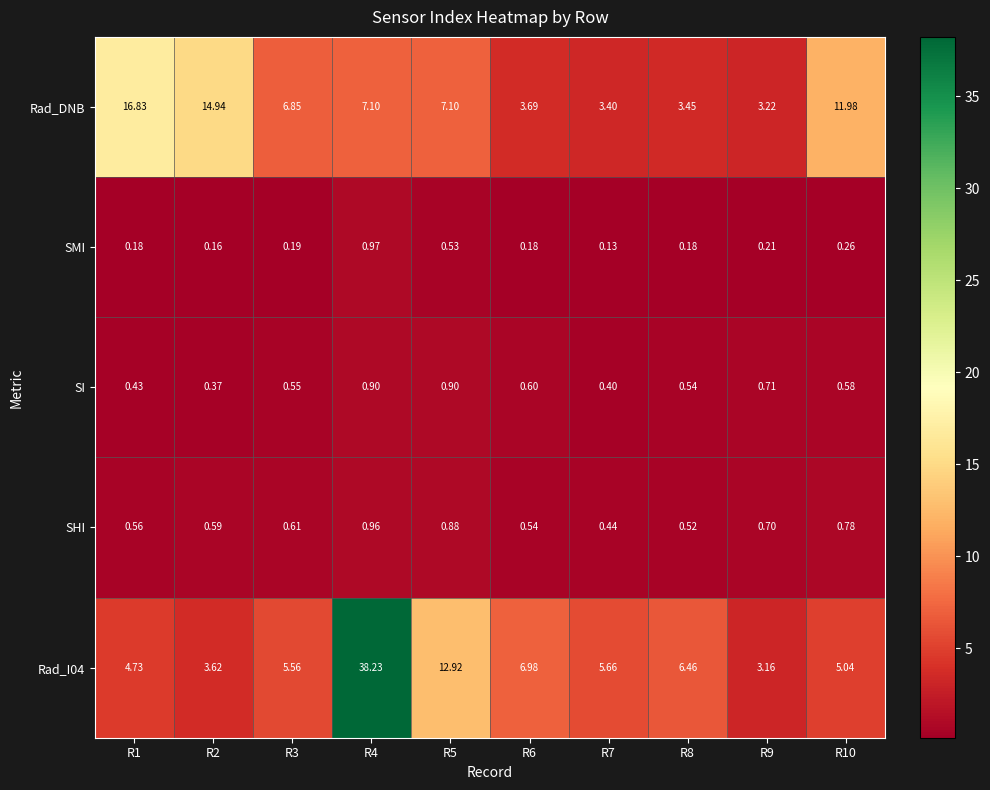

At how many categories does at least one series exceed 8?

5